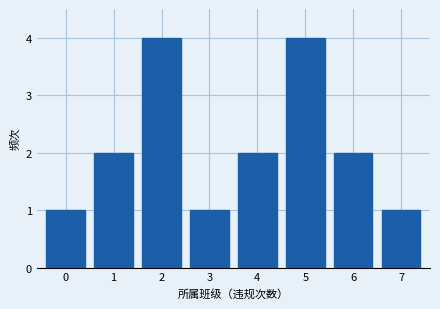

Reading left to right, transcribe all the data shown in this chart.

0=1	1=2	2=4	3=1	4=2	5=4	6=2	7=1